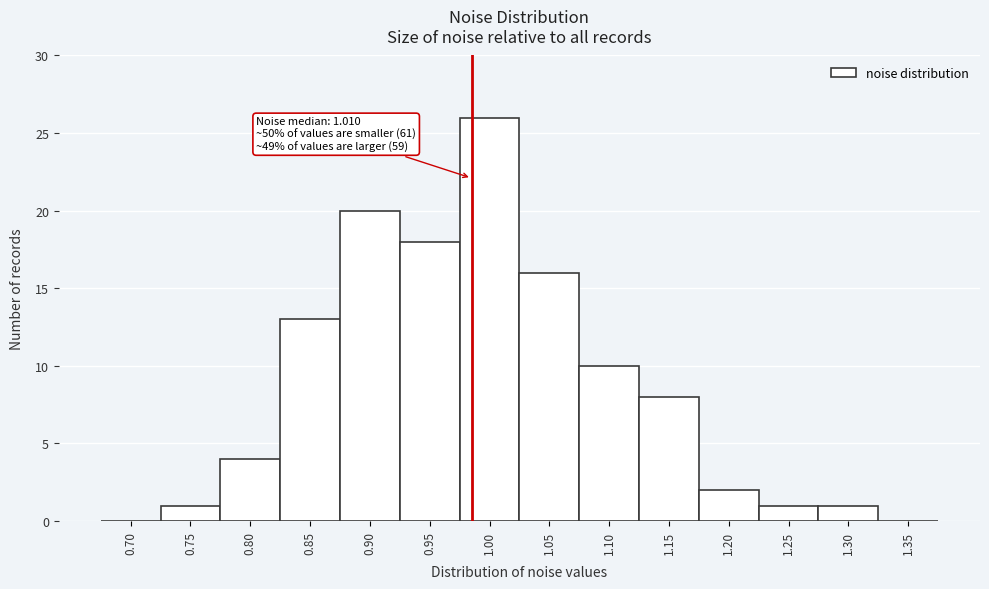

Reading left to right, extract all data points from this chart.

0.70=0	0.75=1	0.80=4	0.85=13	0.90=20	0.95=18	1.00=26	1.05=16	1.10=10	1.15=8	1.20=2	1.25=1	1.30=1	1.35=0